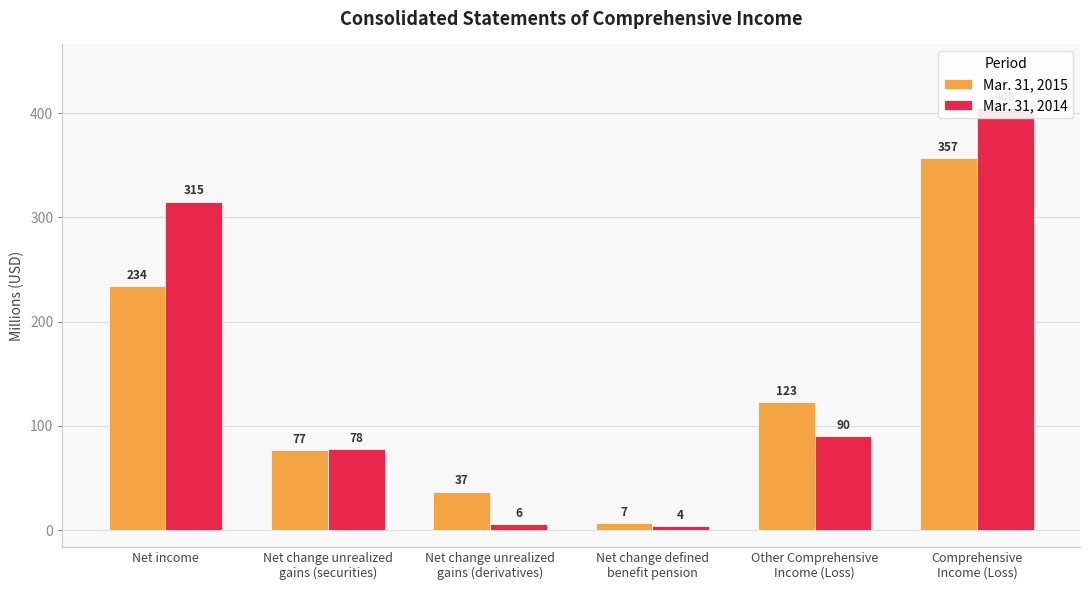

Reading left to right, list all the values displayed in this chart.

Mar. 31, 2015: Net income=234	Net change unrealized
gains (securities)=77	Net change unrealized
gains (derivatives)=37	Net change defined
benefit pension=7	Other Comprehensive
Income (Loss)=123	Comprehensive
Income (Loss)=357
Mar. 31, 2014: Net income=315	Net change unrealized
gains (securities)=78	Net change unrealized
gains (derivatives)=6	Net change defined
benefit pension=4	Other Comprehensive
Income (Loss)=90	Comprehensive
Income (Loss)=405